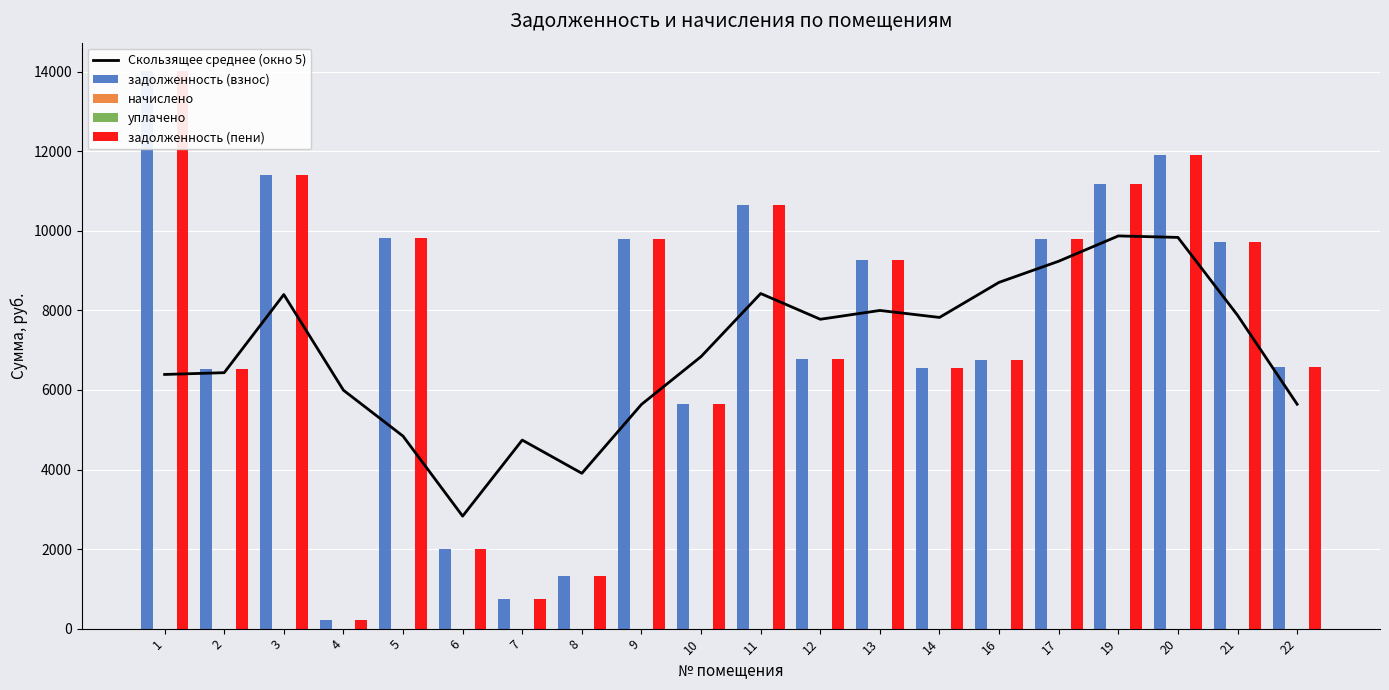

Are the bars horizontal?

No